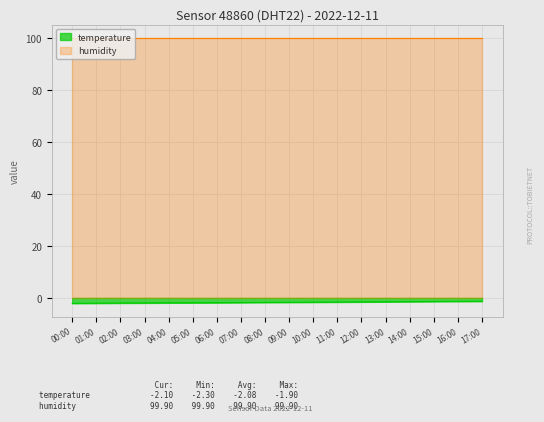

What is the value of the 3rd point from the left?

-2.0